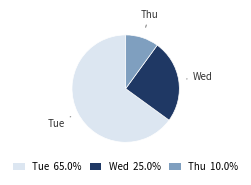

Is there a majority slice in this chart?

Yes